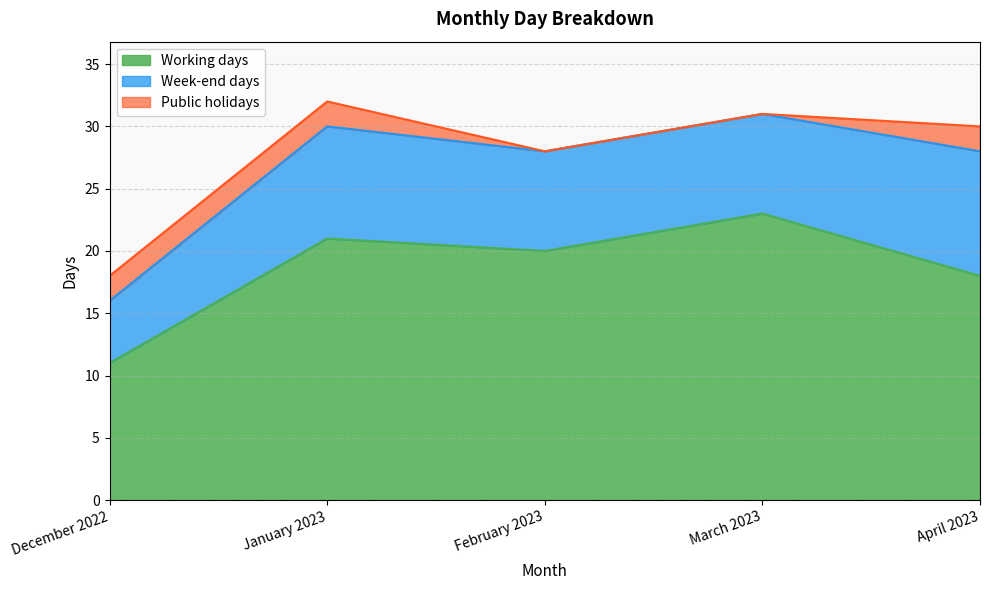

How many data points in Working days are less than 20?

2